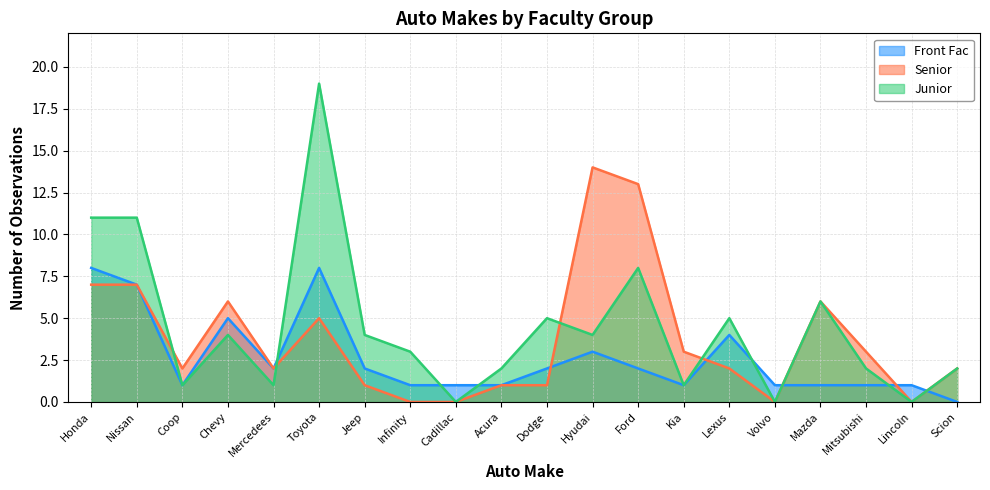

At which label is Junior closest to 9?

Ford